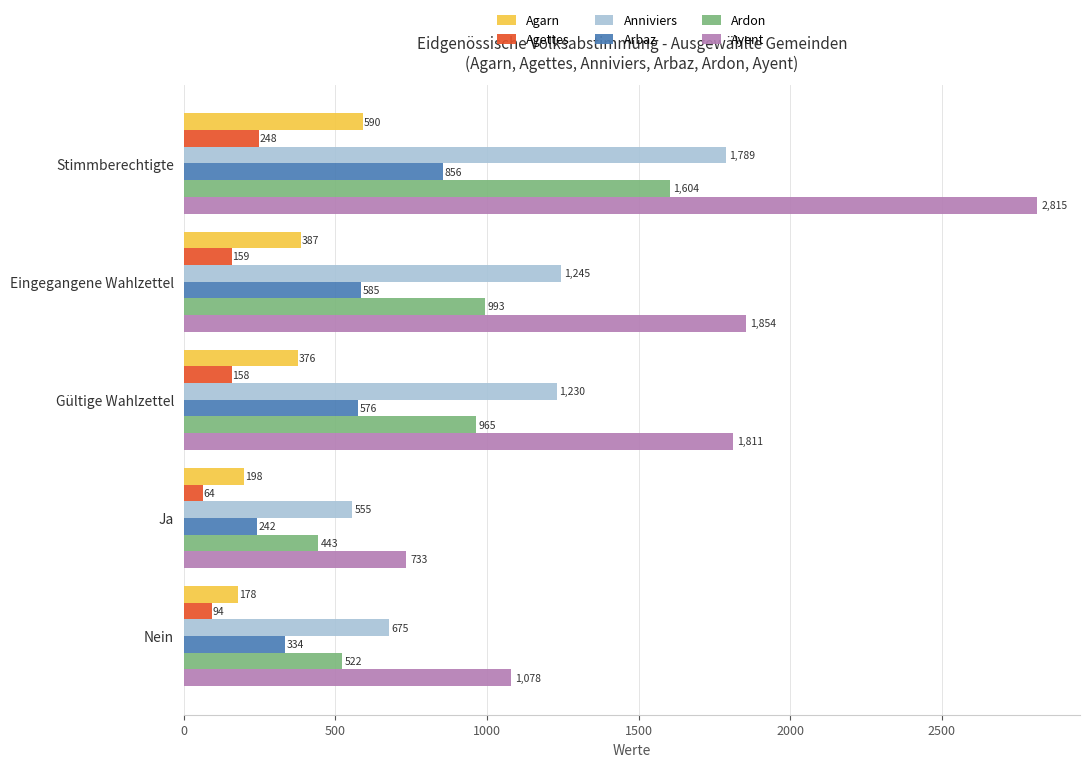

What is the approximate value of Ardon at Eingegangene Wahlzettel?

993